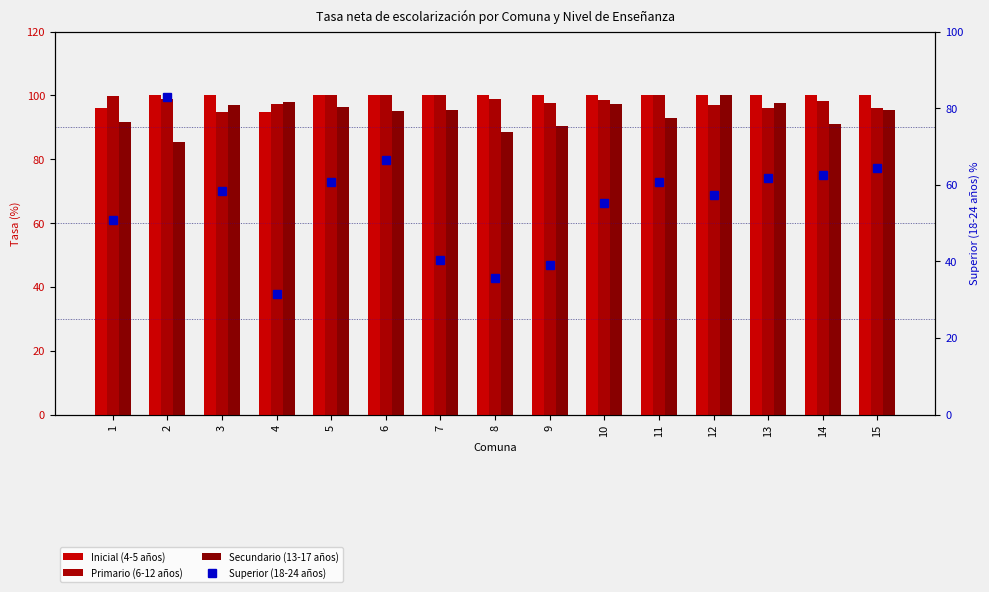

True or false: Primario (6-12 años) has a value of 160.4 at 6.

False